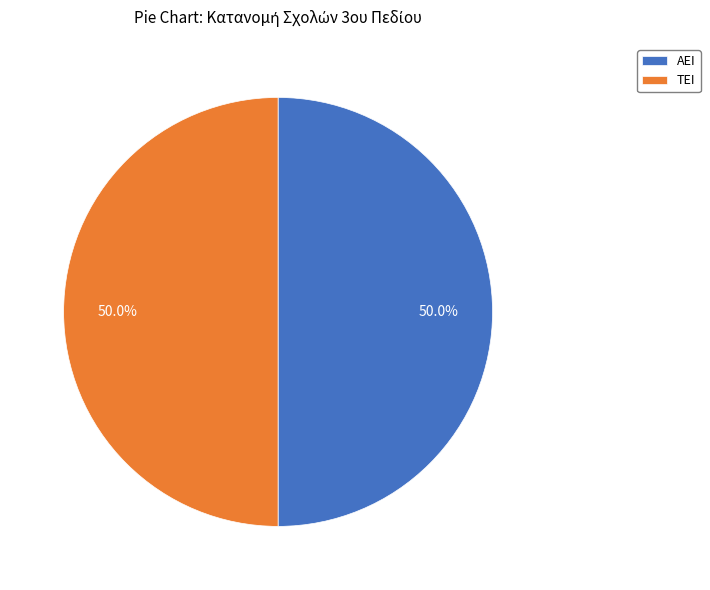

Do ΑΕΙ and ΤΕΙ together represent more than half of the pie?

Yes